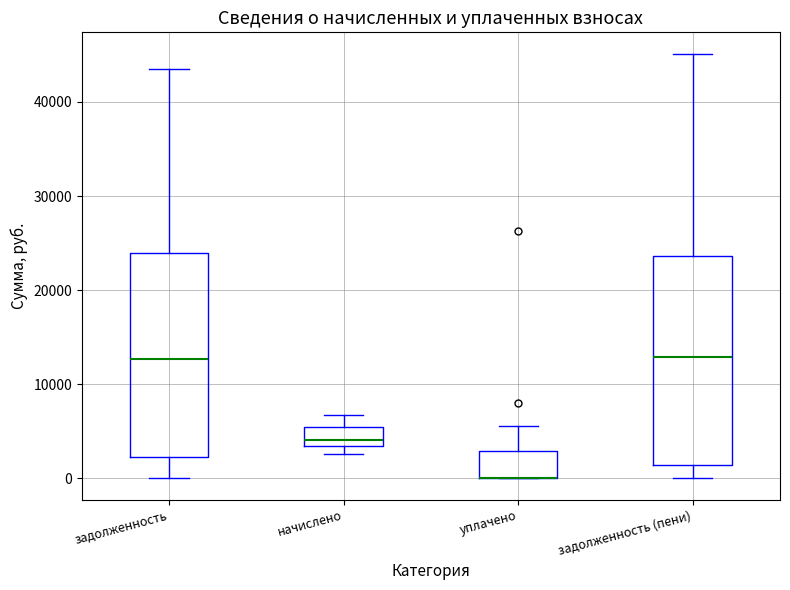

Reading left to right, transcribe this box plot: for each box, give where its median line is, the range the box spans, and where its two whiskers end, as read against the y-axis. The values are not printed on the chart, so give them approximately, as read against the axis.

задолженность: median 13000, box 2000 to 24000, whiskers 0 to 43000
начислено: median 4000, box 3000 to 5000, whiskers 3000 (just below the box's lower edge) to 7000
уплачено: median 0 (drawn on the box's lower edge), box 0 to 3000, whiskers 0 to 6000
задолженность (пени): median 13000, box 1000 to 24000, whiskers 0 to 45000